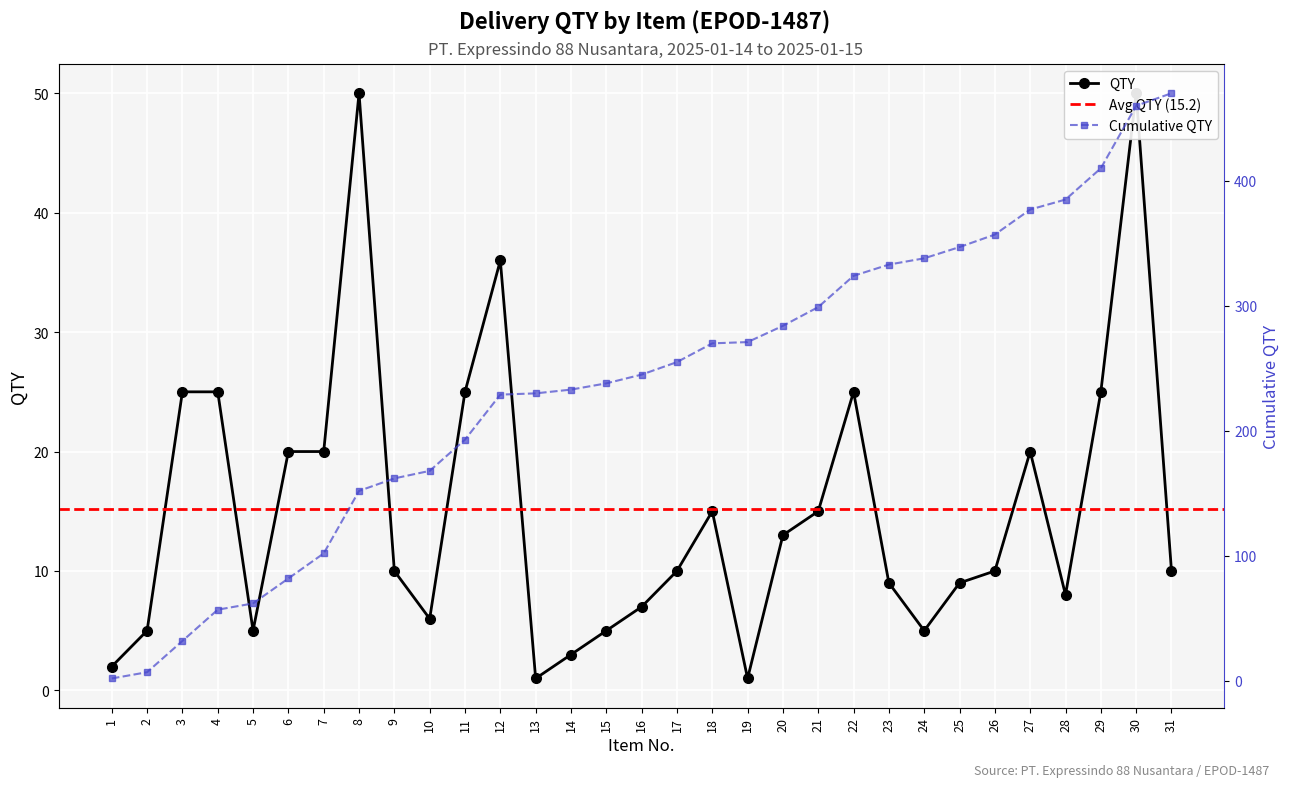

What is the sum of the values at 15 and 29?

30